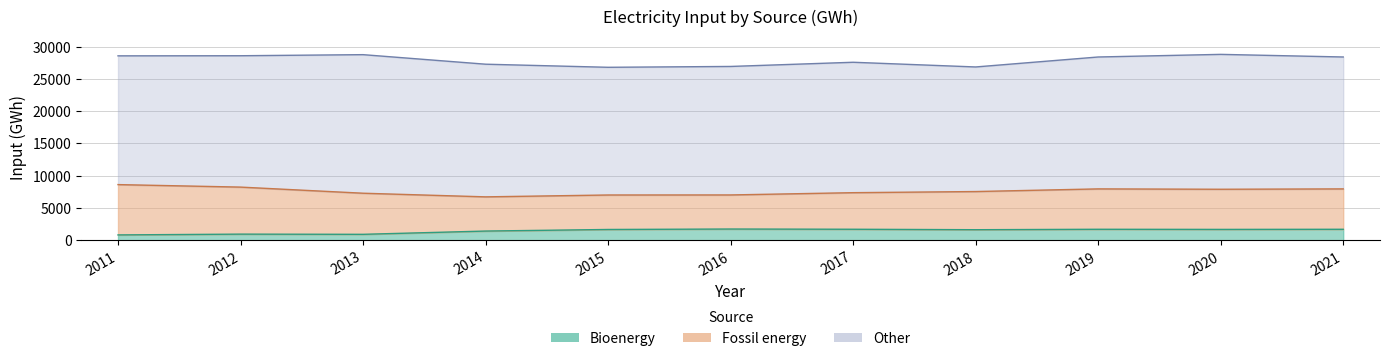

List the series in order of their overall mean, highest first.

Other, Fossil energy, Bioenergy